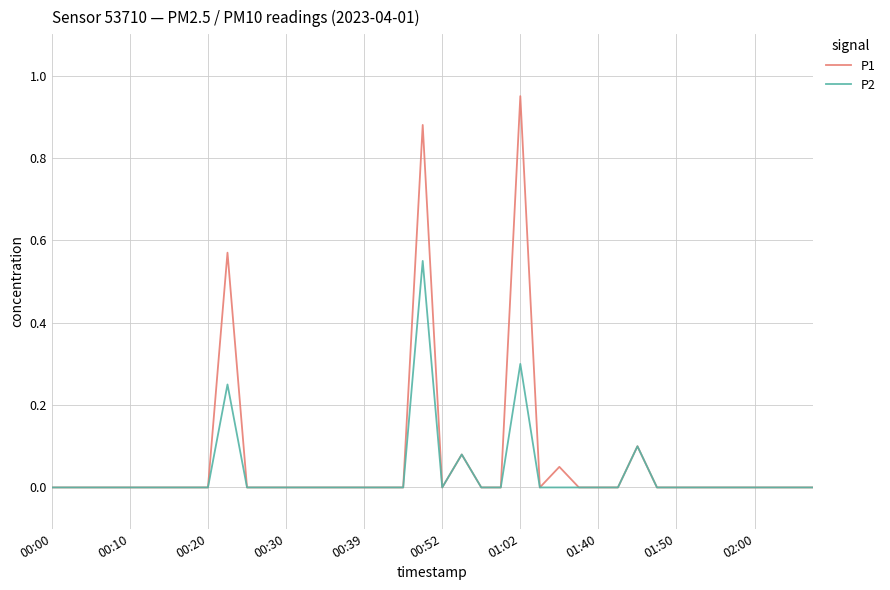

What is the difference between the second highest and second lowest values in the P2 series?

0.3